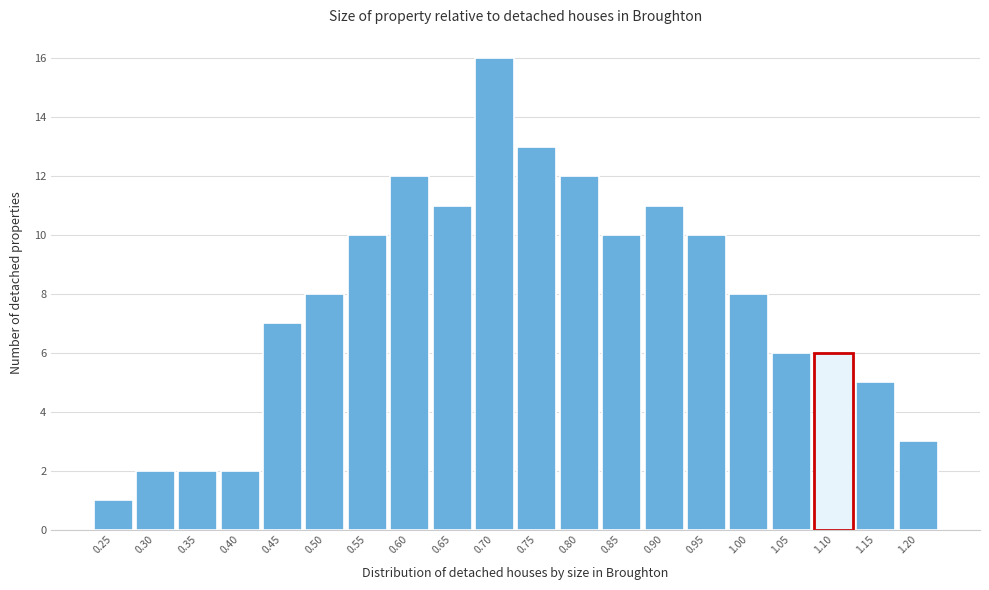

Reading left to right, extract all data points from this chart.

0.25=1	0.30=2	0.35=2	0.40=2	0.45=7	0.50=8	0.55=10	0.60=12	0.65=11	0.70=16	0.75=13	0.80=12	0.85=10	0.90=11	0.95=10	1.00=8	1.05=6	1.10=6	1.15=5	1.20=3